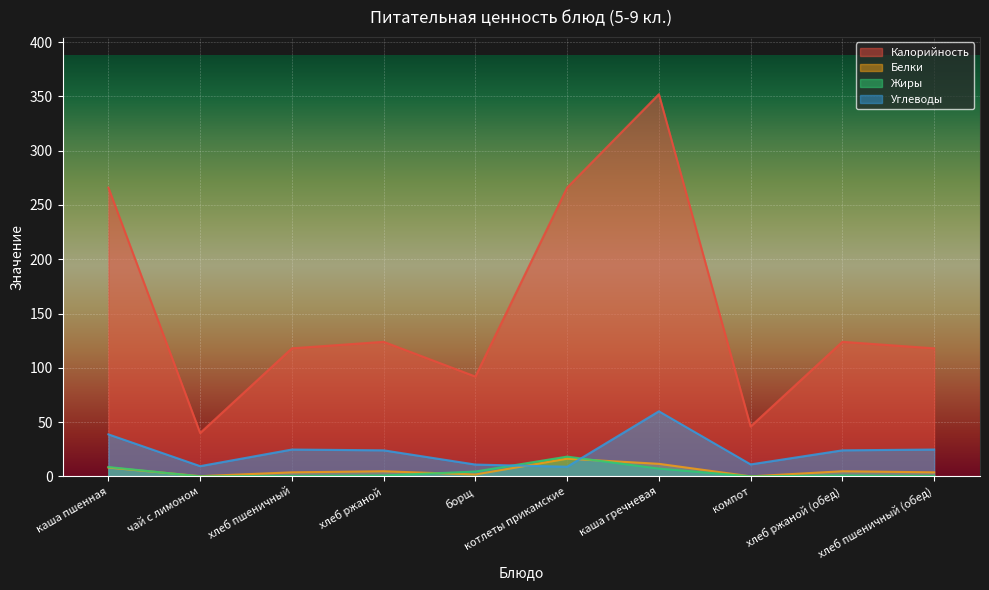

Is the value of Белки at борщ greater than the value of Жиры at хлеб пшеничный?

Yes